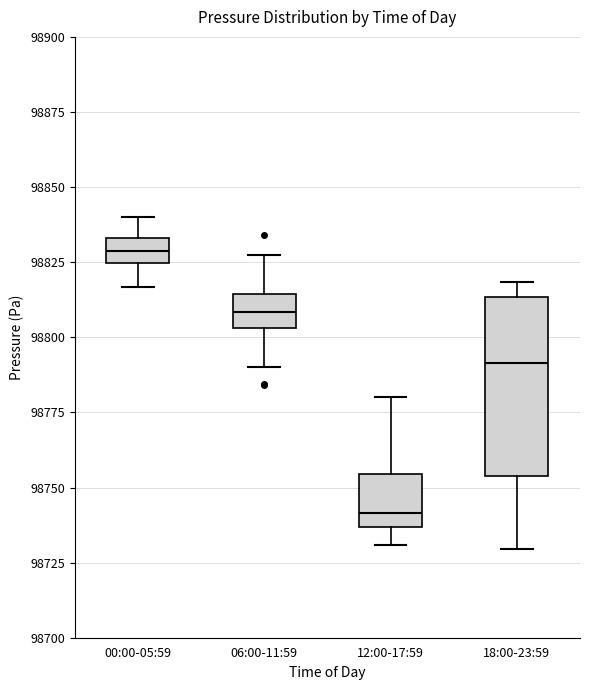

Reading left to right, transcribe this box plot: for each box, give where its median line is, the range the box spans, and where its two whiskers end, as read against the y-axis. The values are not printed on the chart, so give them approximately, as read against the axis.

00:00-05:59: median 98830, box 98825 to 98835, whiskers 98815 to 98840
06:00-11:59: median 98810, box 98805 to 98815, whiskers 98790 to 98825
12:00-17:59: median 98740, box 98735 to 98755, whiskers 98730 to 98780
18:00-23:59: median 98790, box 98755 to 98815, whiskers 98730 to 98820